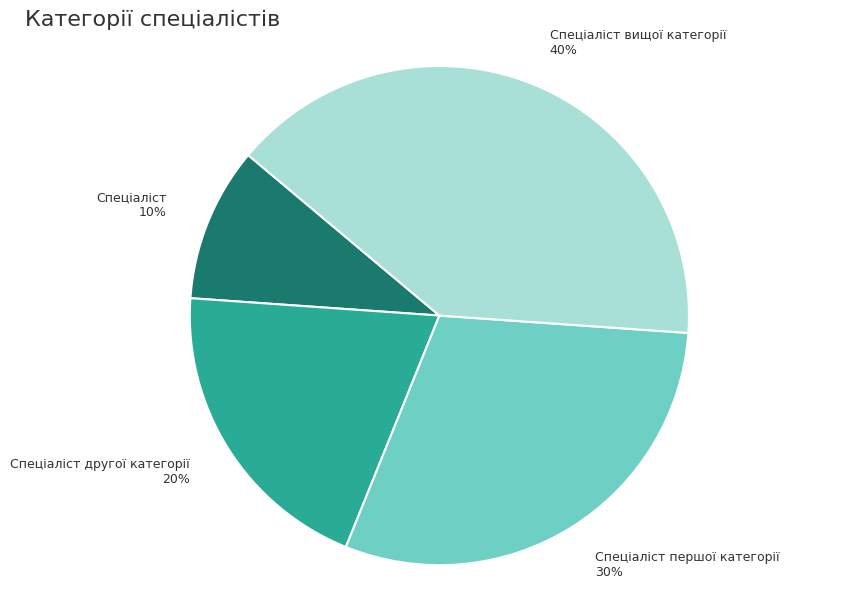

To the nearest percent, what is the difference between the largest and smallest slice percentages?

30%